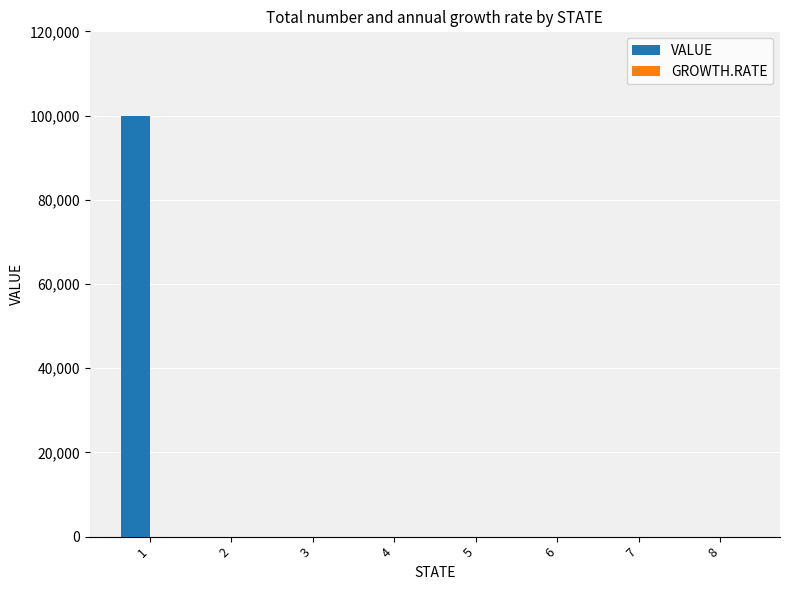

What is the sum of all values?

100000